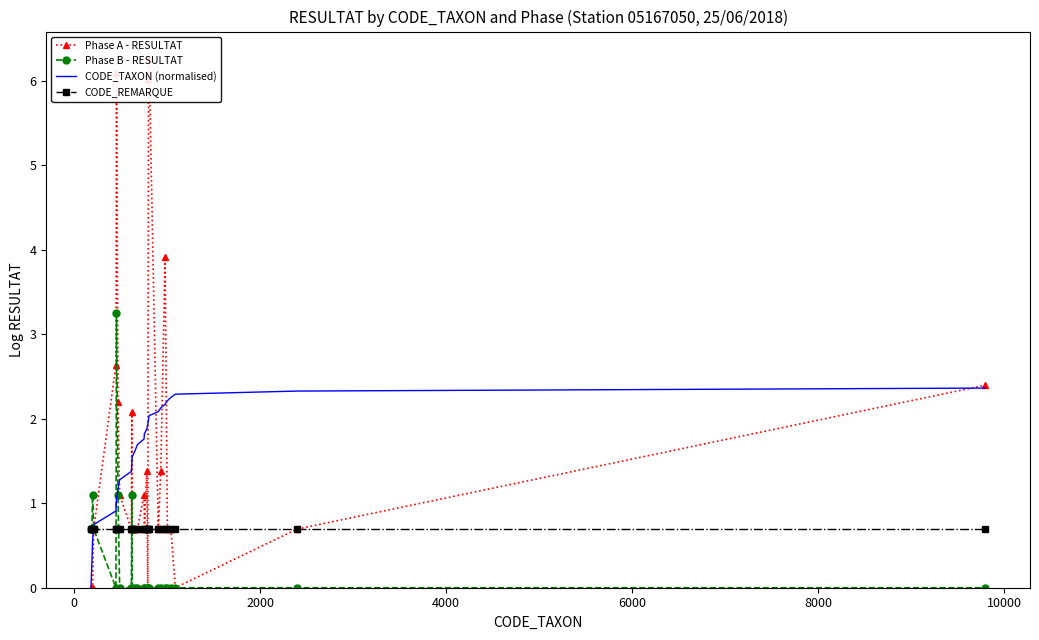

Reading left to right, list all the values displayed in this chart.

Phase A - RESULTAT: 0.0	0.0	0.0	0.7	2.6	6.1	2.2	1.1	0.7	2.1	0.7	0.7	0.7	1.1	0.7	1.4	0.0	6.0	6.3	0.7	1.4	3.9	0.7	0.7	0.0	0.7	2.4
Phase B - RESULTAT: 0.7	0.7	1.1	0.7	0.0	3.3	1.1	0.0	0.0	1.1	0.0	0.0	0.0	0.0	0.0	0.0	0.0	0.0	0.0	0.0	0.0	0.0	0.0	0.0	0.0	0.0	0.0
CODE_TAXON (normalised): 0.0	0.3	0.6	0.7	0.9	1.0	1.2	1.3	1.4	1.5	1.5	1.6	1.7	1.8	1.8	1.9	1.9	2.0	2.0	2.1	2.1	2.2	2.2	2.3	2.3	2.3	2.4
CODE_REMARQUE: 0.7	0.7	0.7	0.7	0.7	0.7	0.7	0.7	0.7	0.7	0.7	0.7	0.7	0.7	0.7	0.7	0.7	0.7	0.7	0.7	0.7	0.7	0.7	0.7	0.7	0.7	0.7